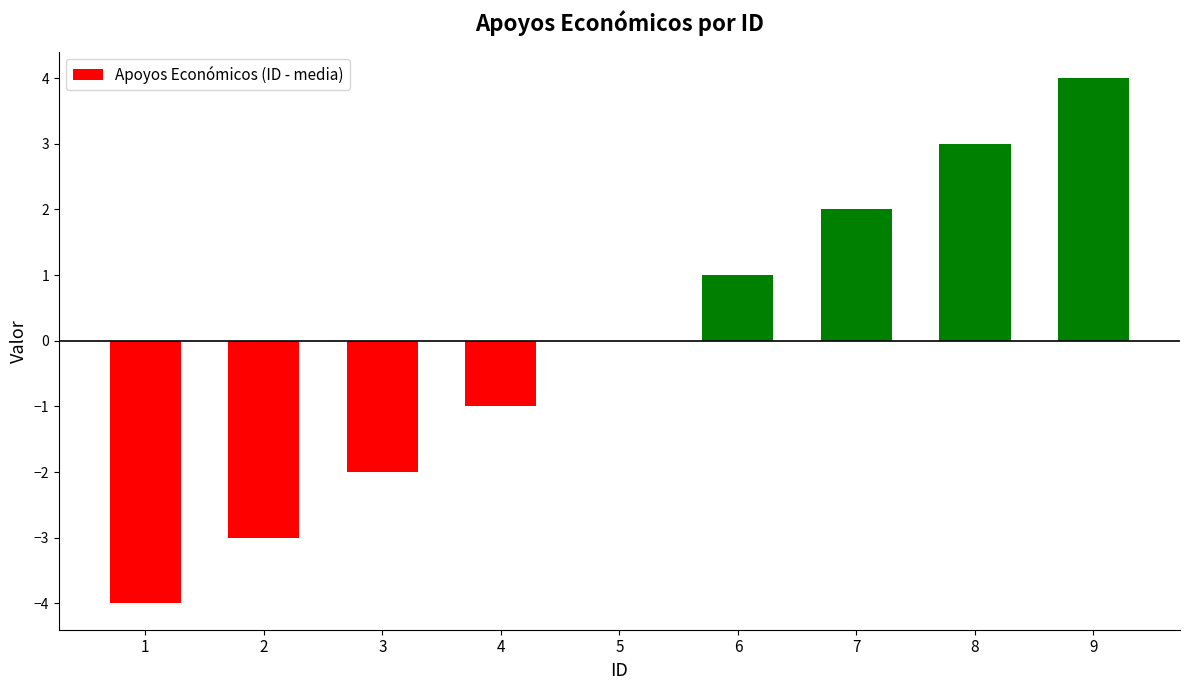

True or false: the data shows 0 at 4.

False